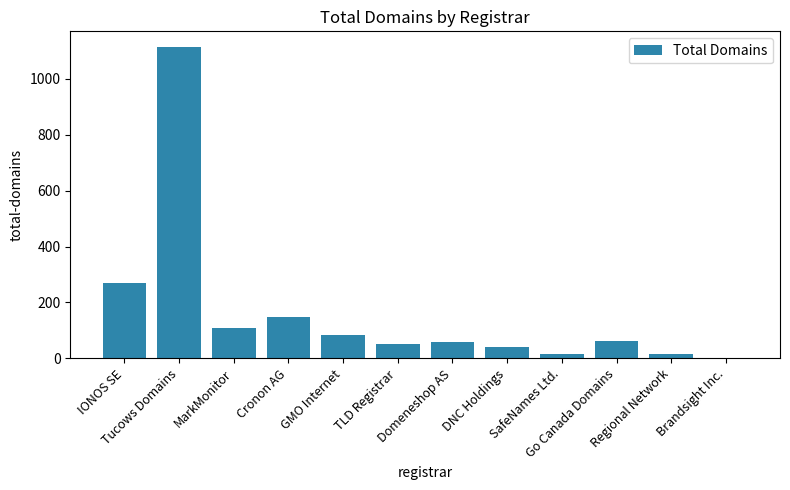

What is the sum of all values?

1970